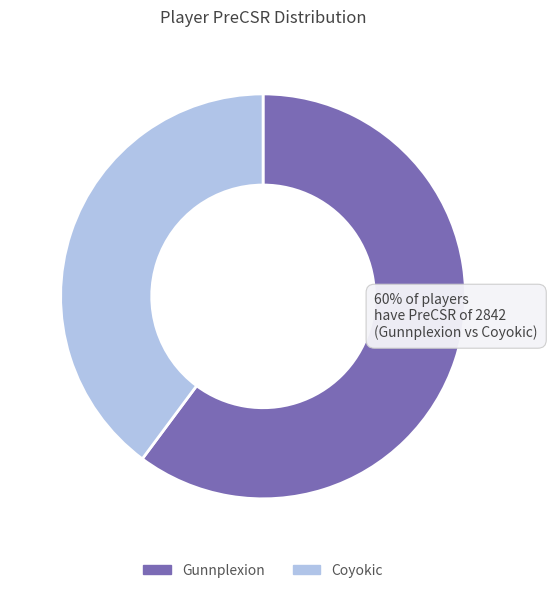

How many segments does this pie chart have?

2